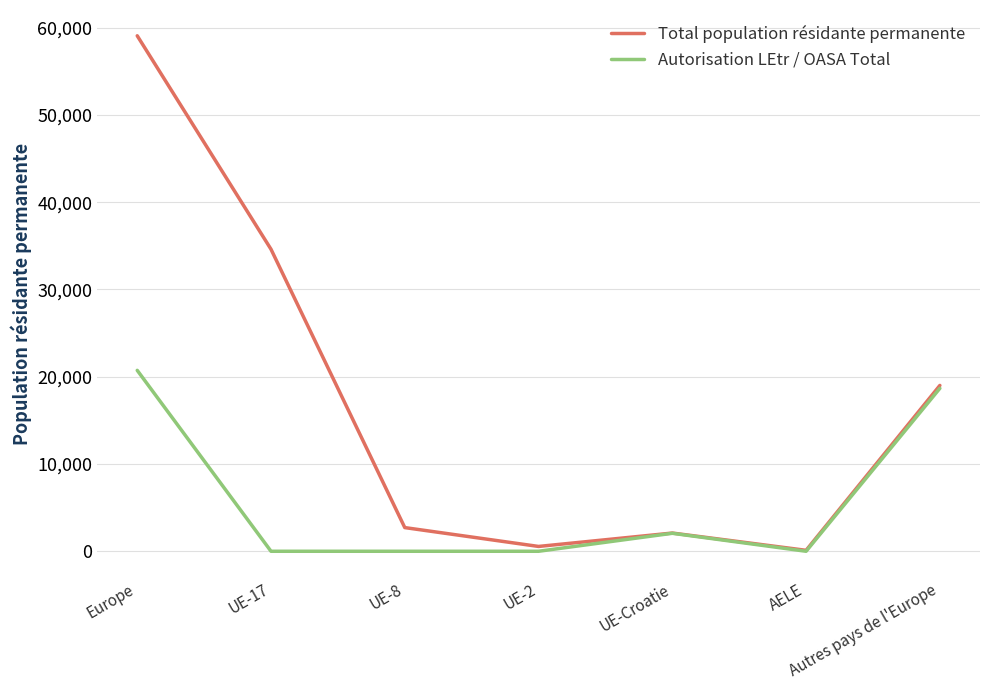

The Total population résidante permanente series shows 19005 at Autres pays de l'Europe. True or false?

True